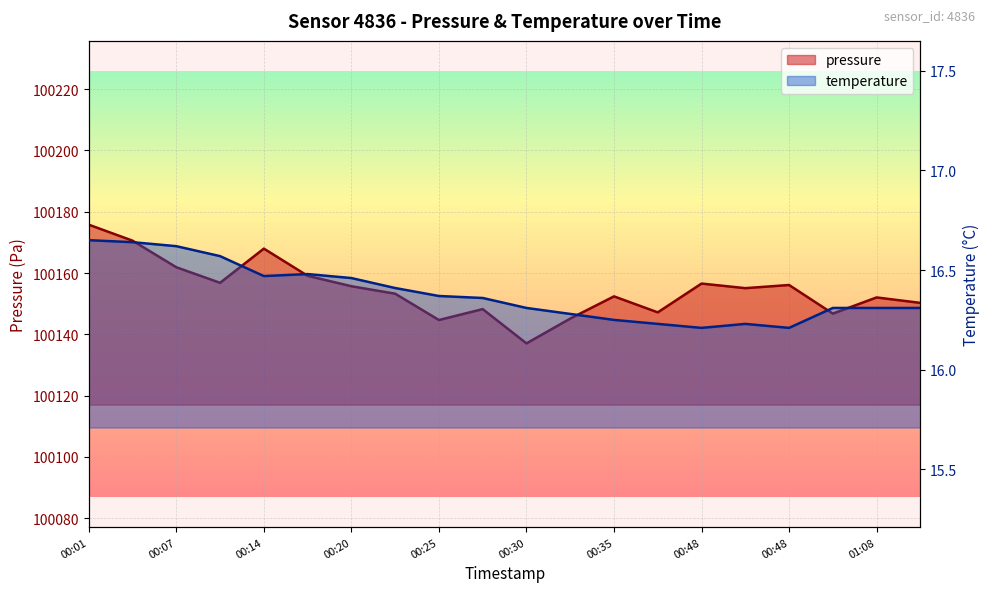

Where is the first local minimum for temperature?

00:14